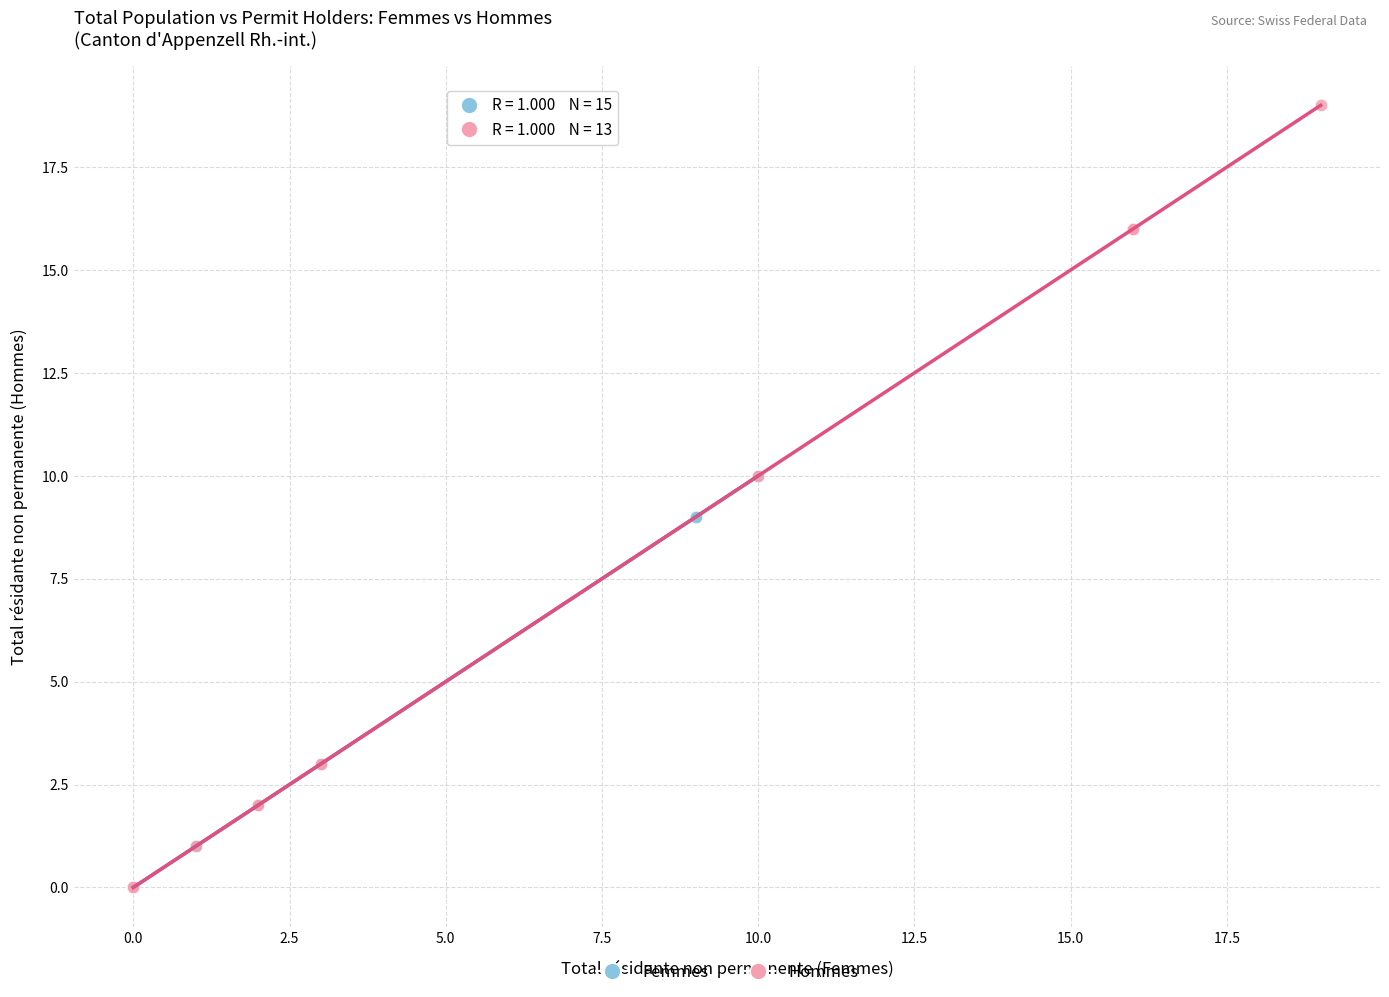

Which series has the widest spread of Y values?

Hommes